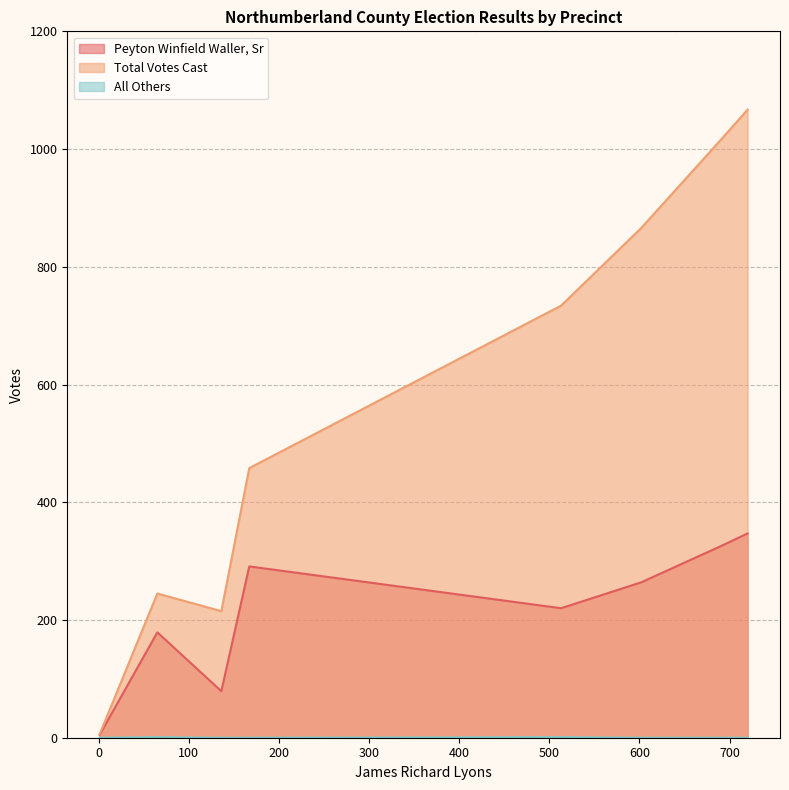

What is the maximum value shown in the chart?

1067